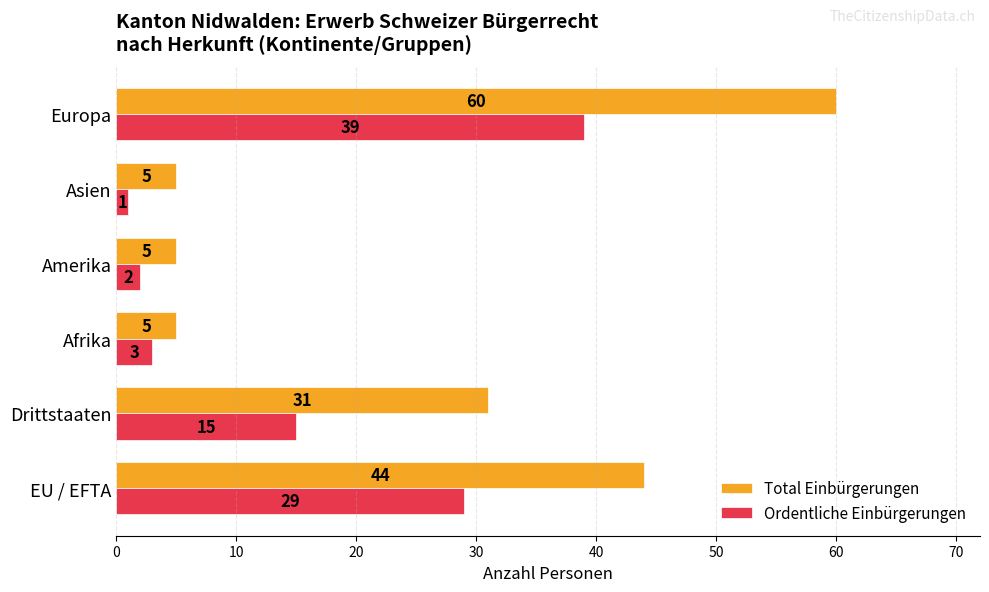

Is it true that Total Einbürgerungen equals 19 at Drittstaaten?

False